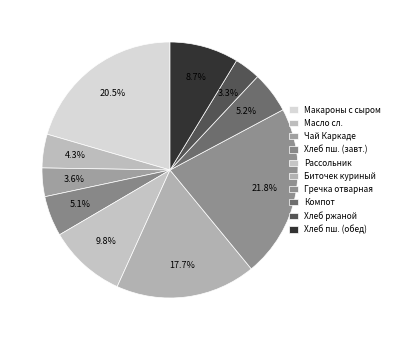

What percentage is the Биточек куриный slice, to the nearest percent?

18%